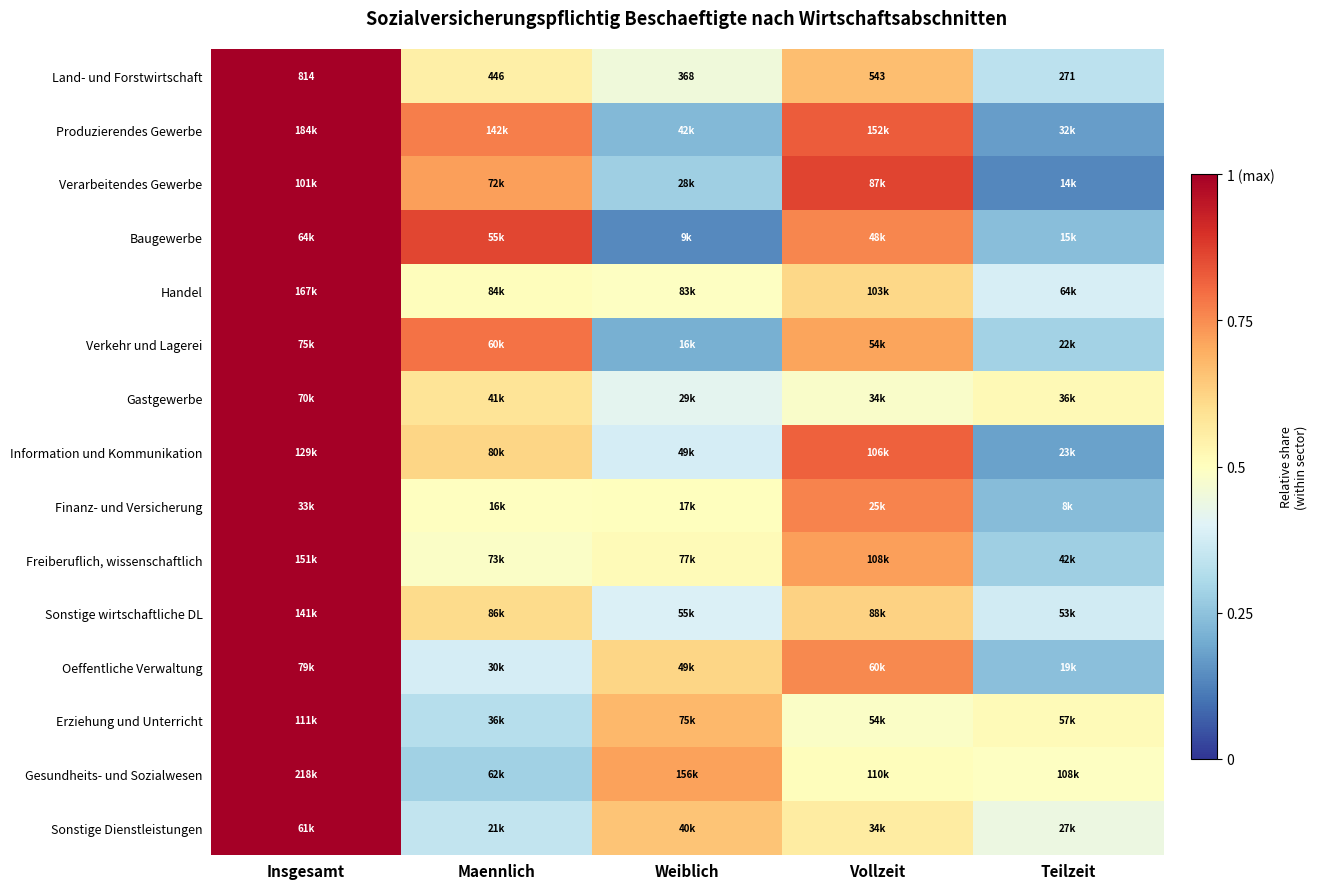

Rank the categories by Land- und Forstwirtschaft value from lowest to highest.

Teilzeit, Weiblich, Maennlich, Vollzeit, Insgesamt